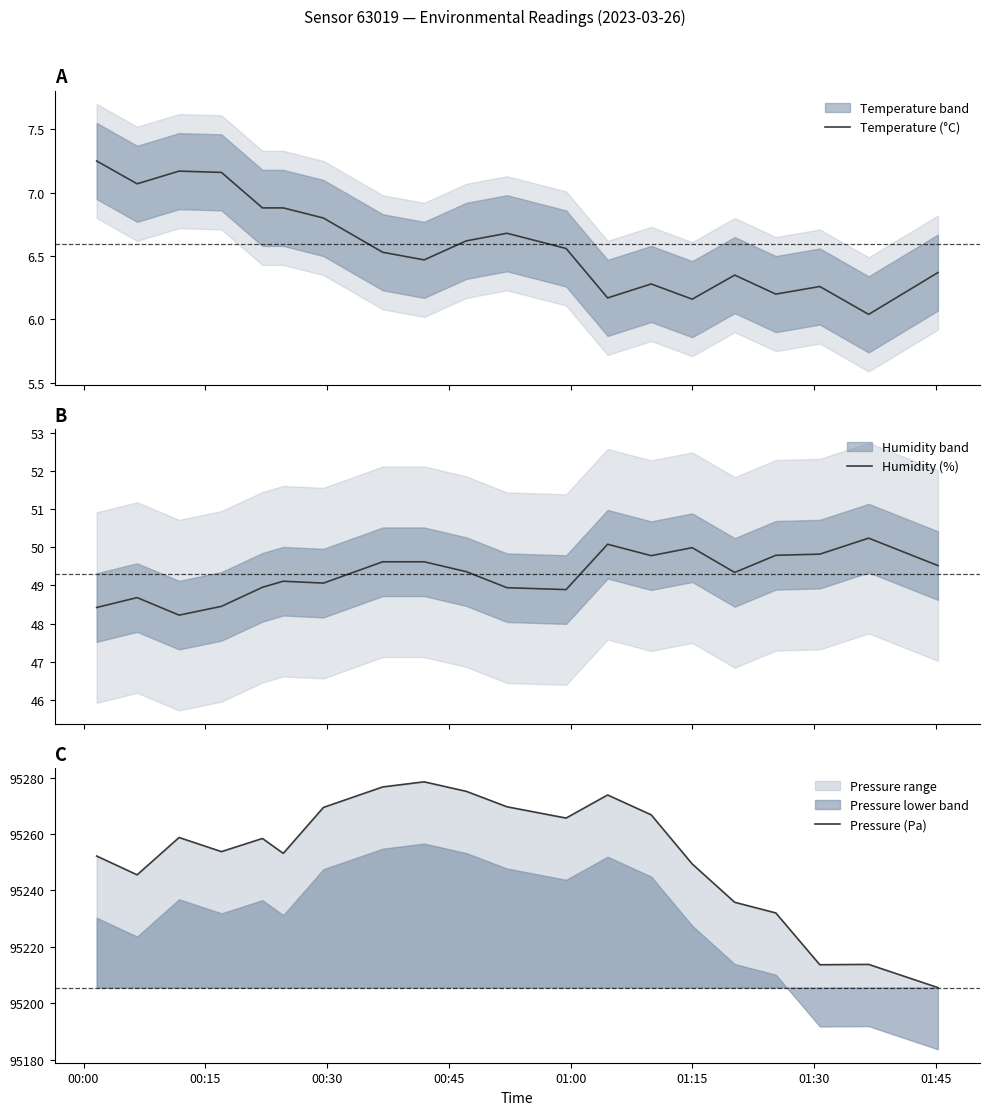

What is the lowest value of the Humidity (%) series?

48.2